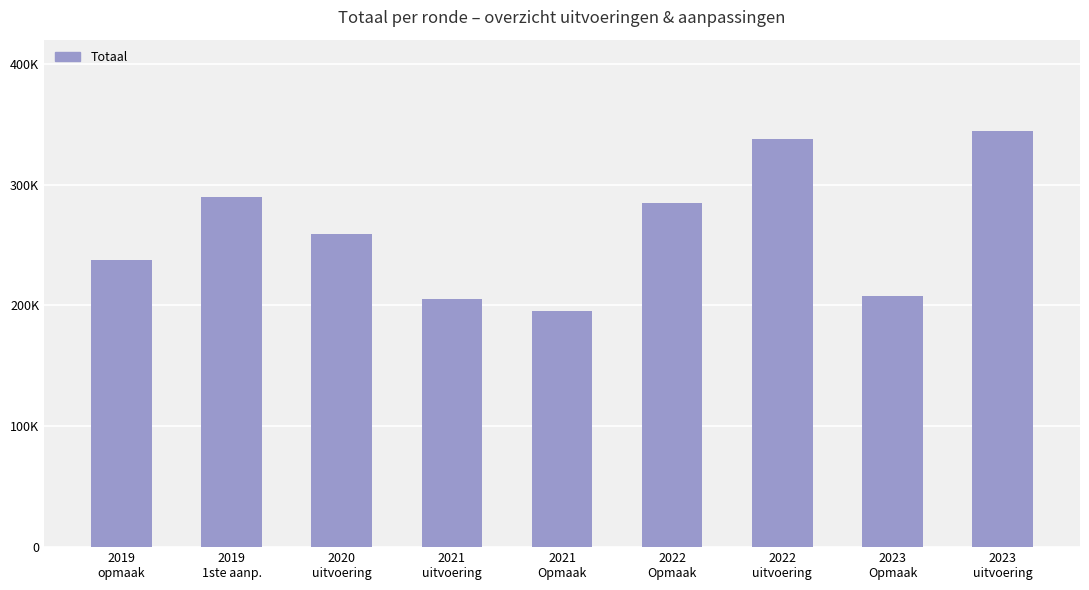

What is the greatest value displayed?

344539